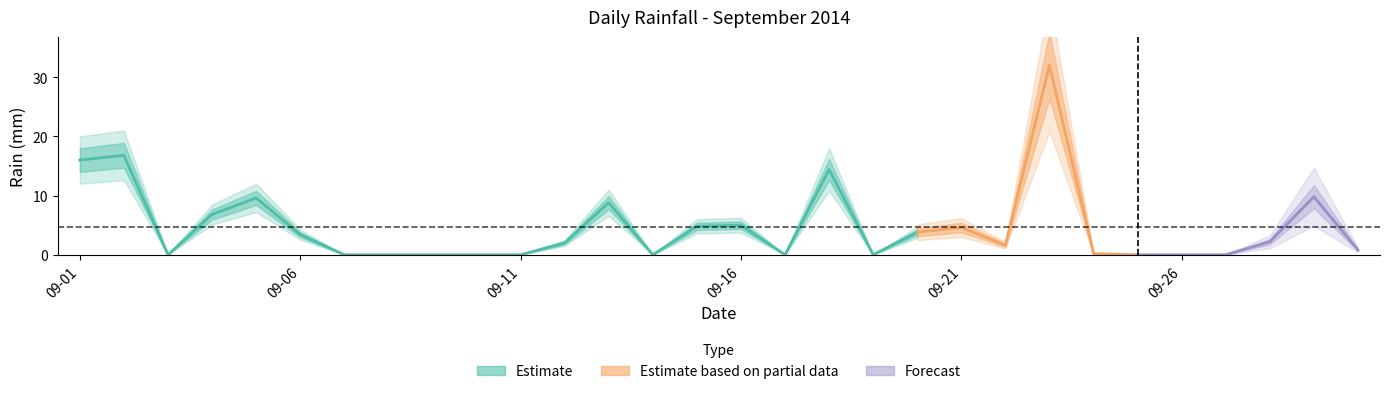

What is the difference between the second highest and second lowest values?

16.0